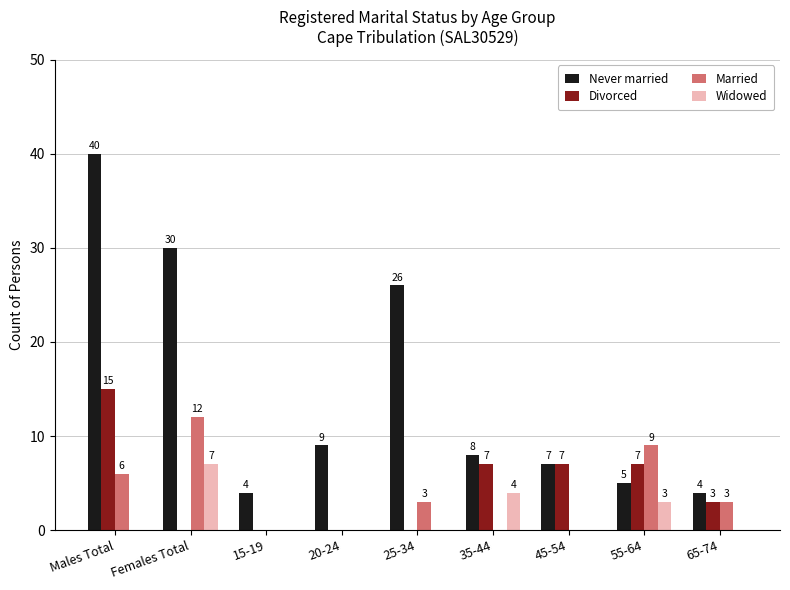

Which category has the highest value in the Divorced series?

Males Total